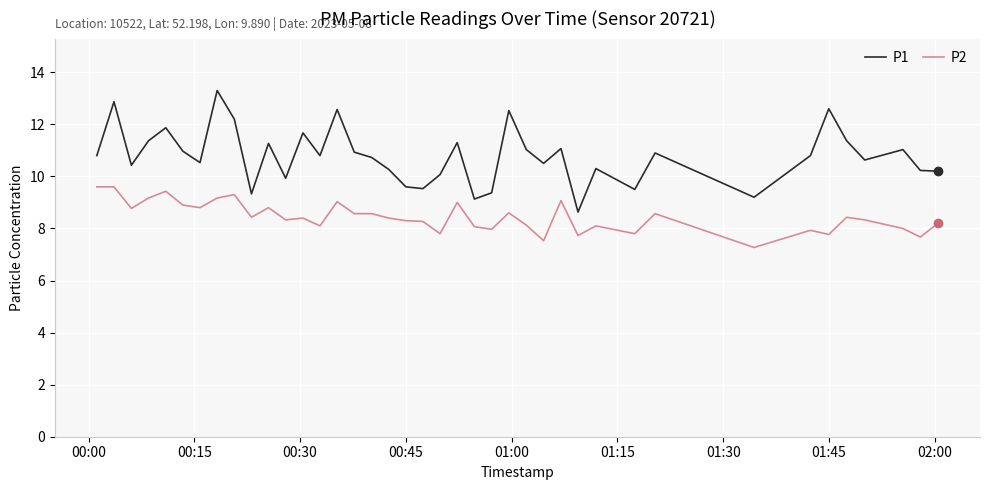

Which series has the widest spread of values?

P1